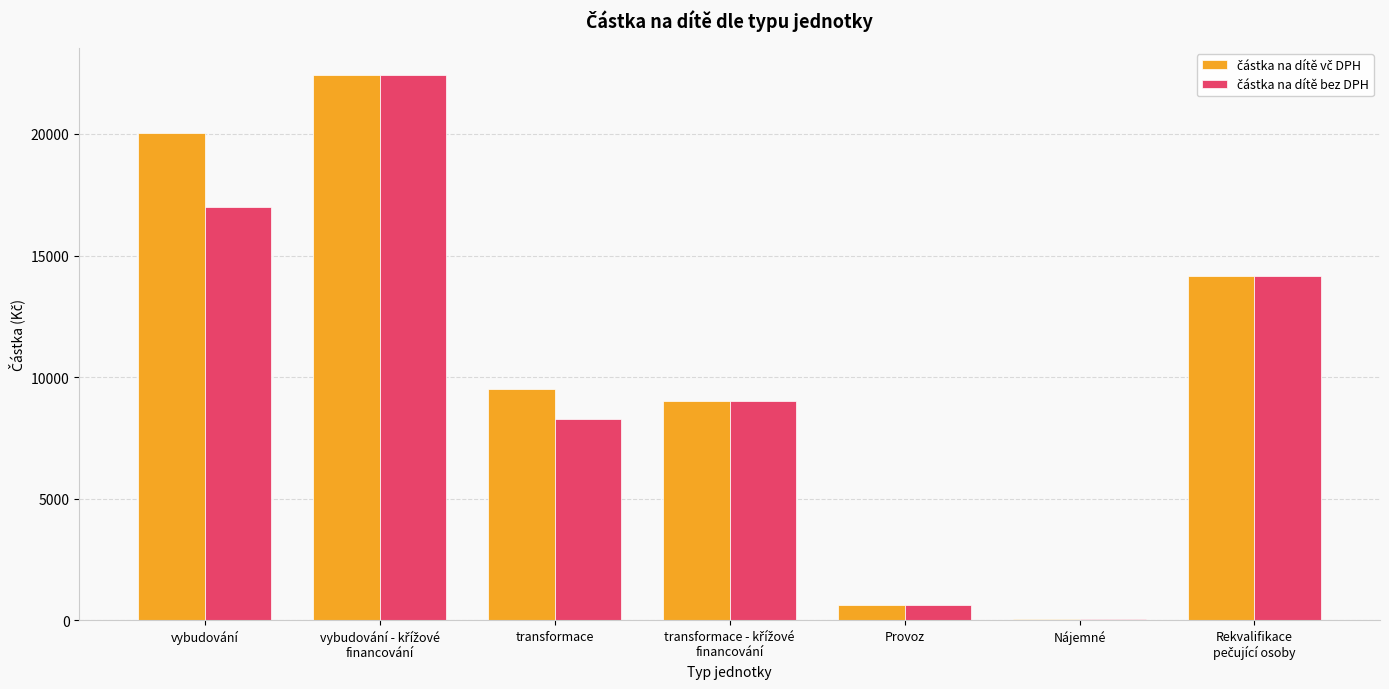

What is the greatest value displayed?

22421